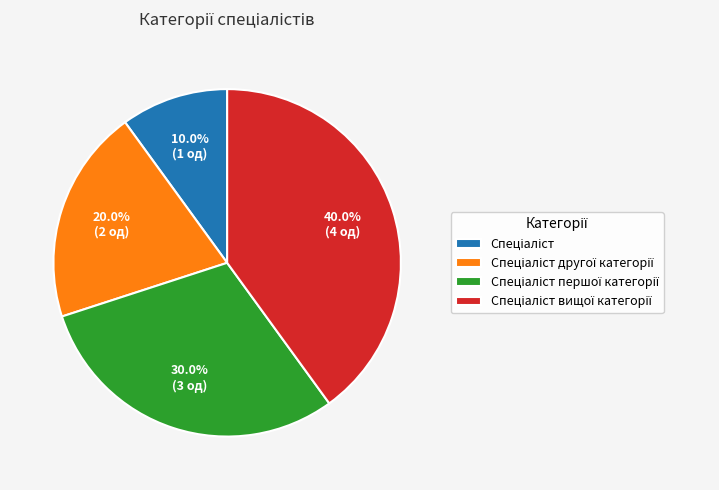

Does any single category account for the majority?

No